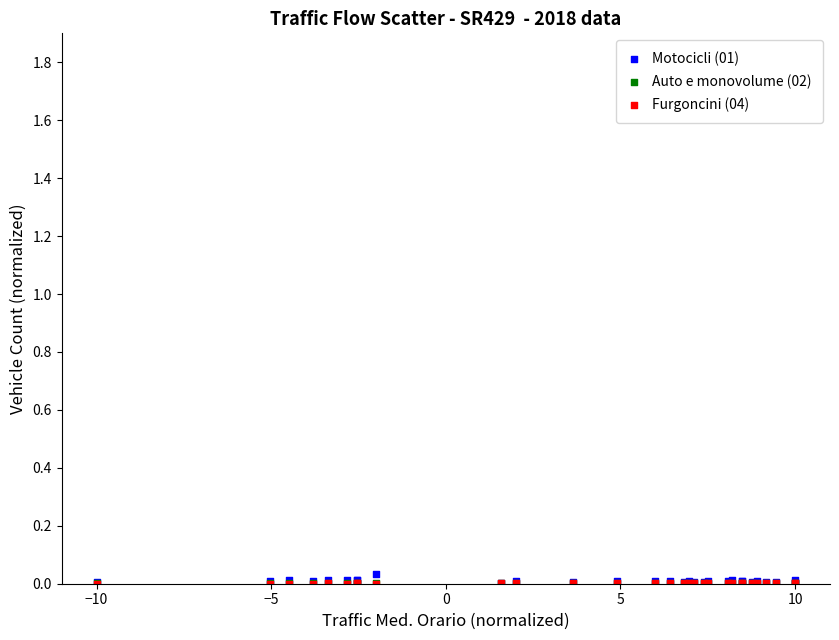

Which series has the largest Y range (max minus min)?

Motocicli (01)